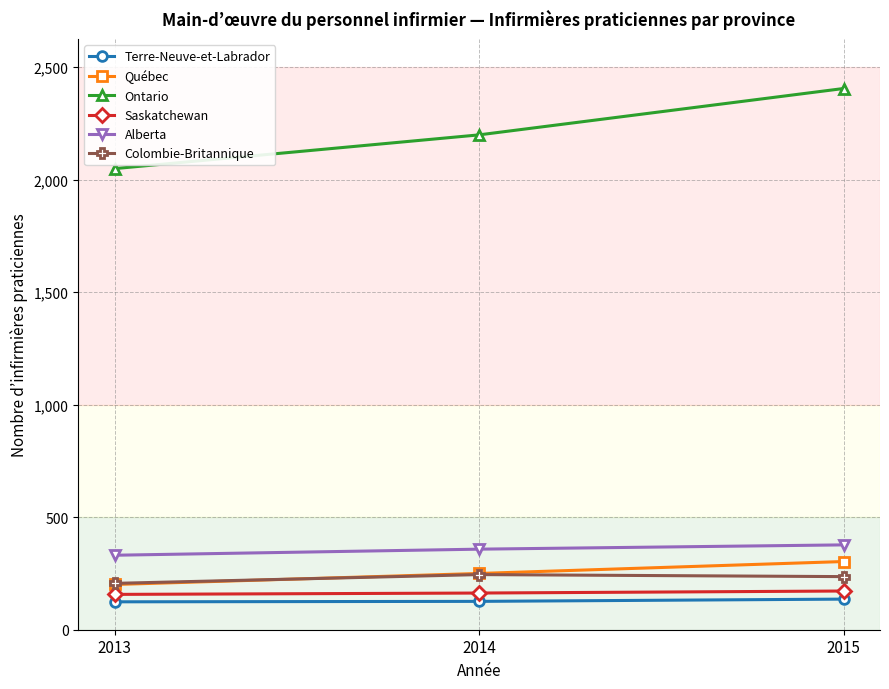

What is the total value across all series at 2015?

3629